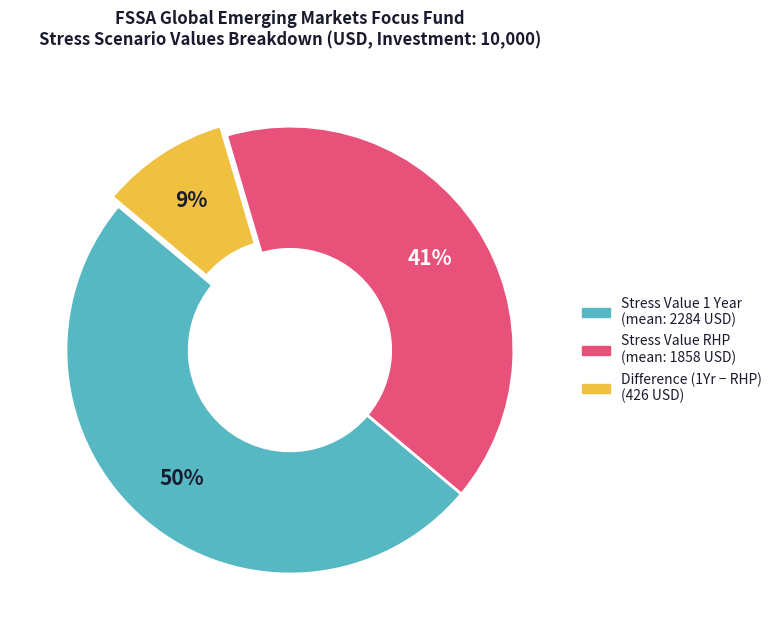

How many slices are in this pie chart?

3